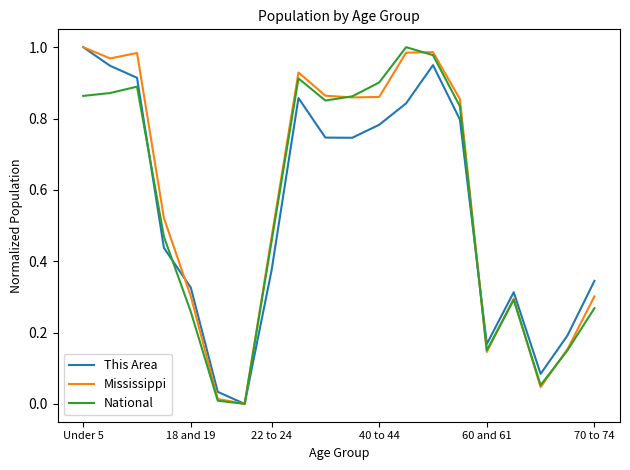

Which series ends up on top after the final intersection of This Area and National?

This Area